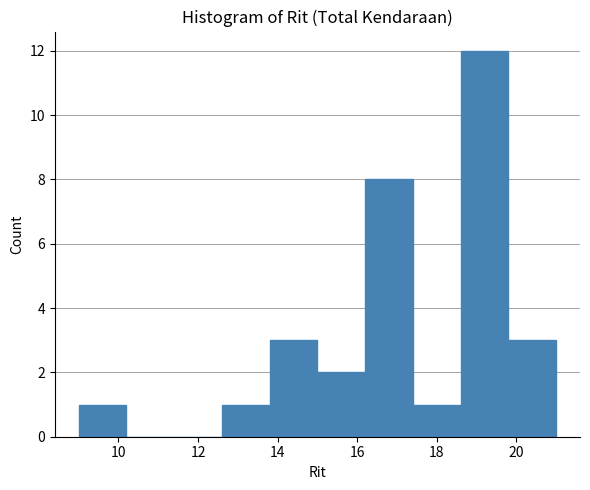

How tall is the bar that spans 13.8 to 15.0 on the x-axis? The values are not printed on the chart, so give them approximately, as read against the axis.

3